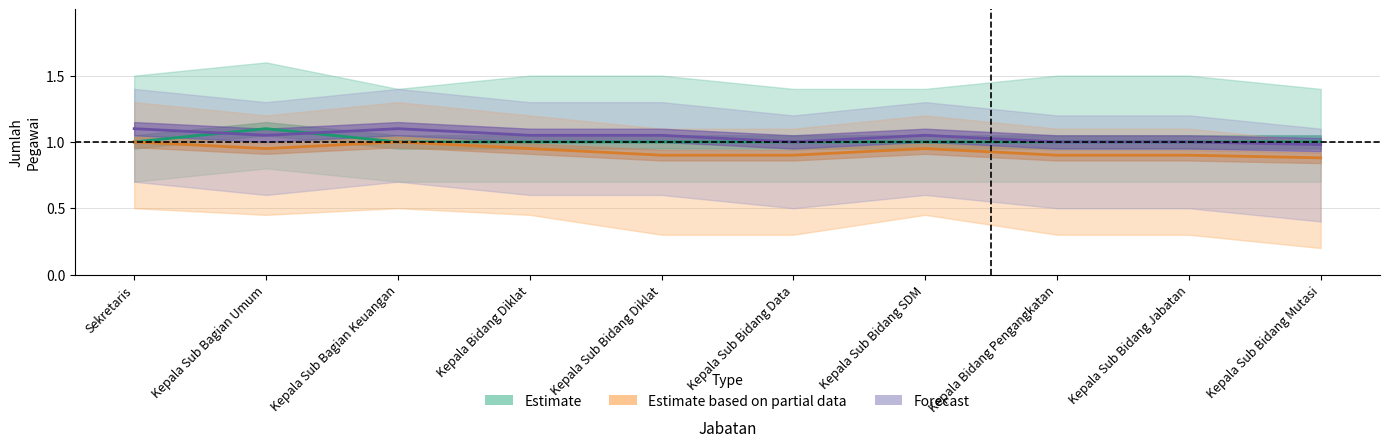

How many lines are shown in the chart?

3